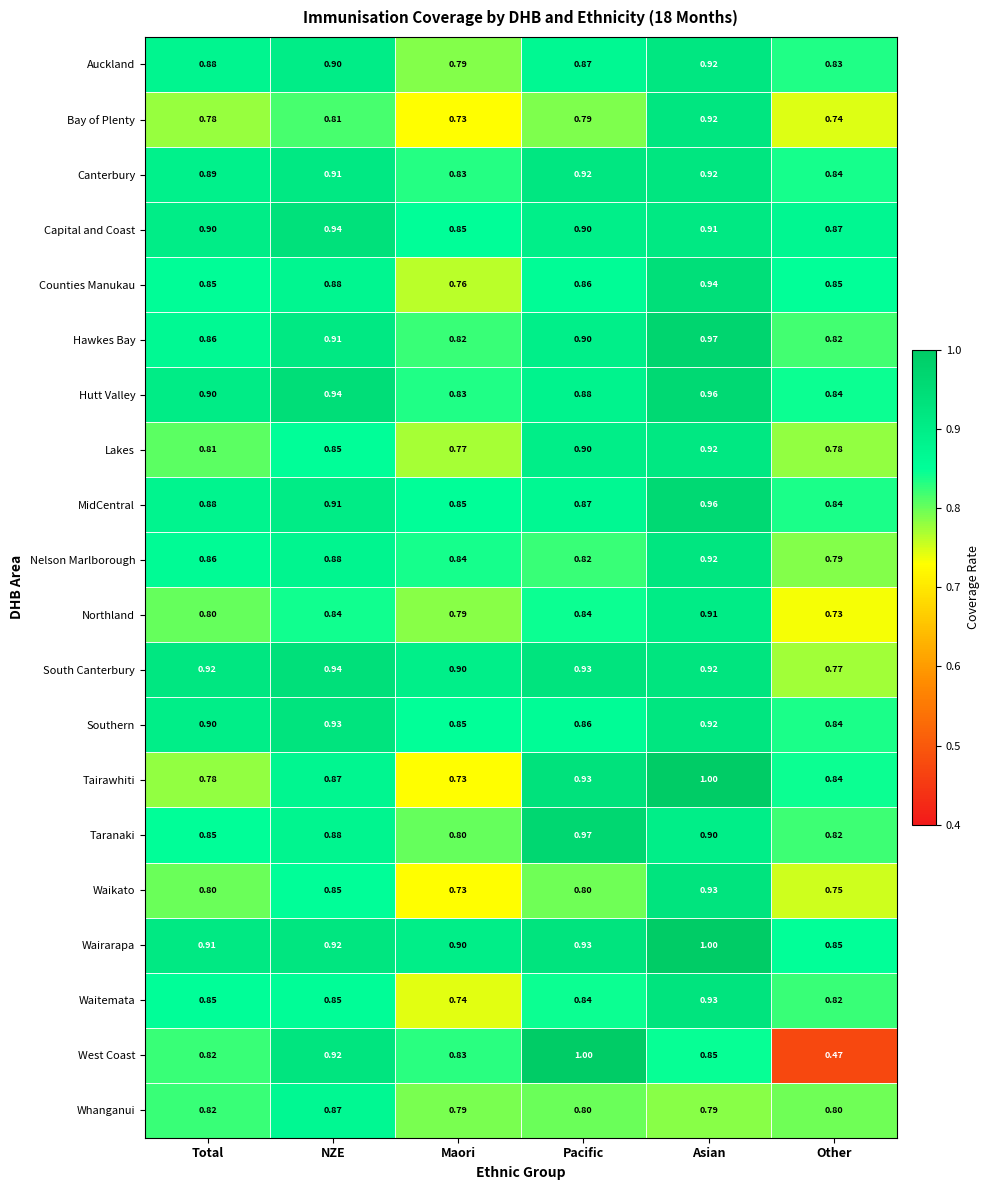

Rank the categories by Southern value from highest to lowest.

NZE, Asian, Total, Pacific, Maori, Other